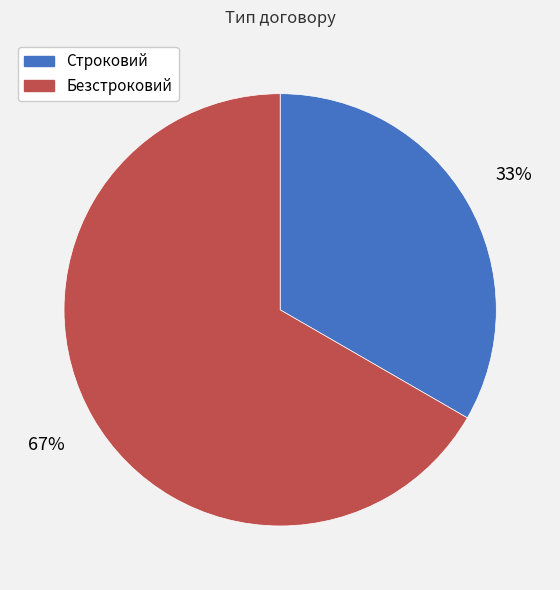

Rank the categories by value from highest to lowest.

Безстроковий, Строковий